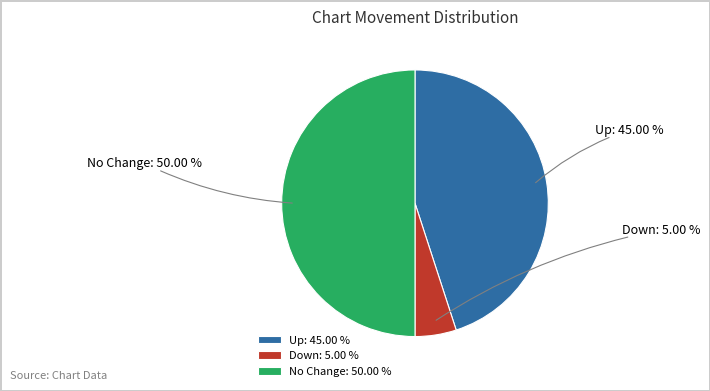

Does Up represent more than half of the total?

No